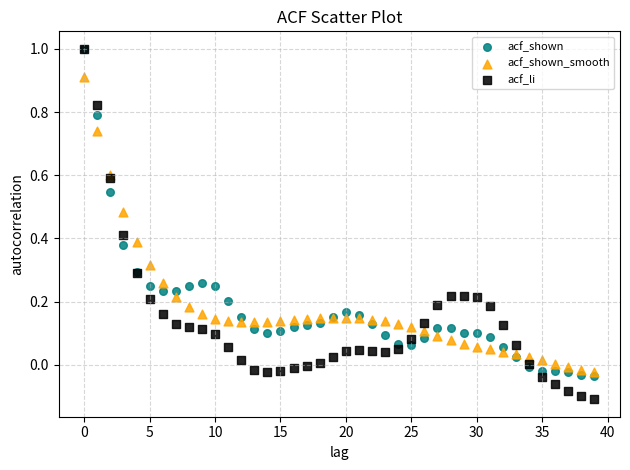

Which series contains the lowest Y value?

acf_li